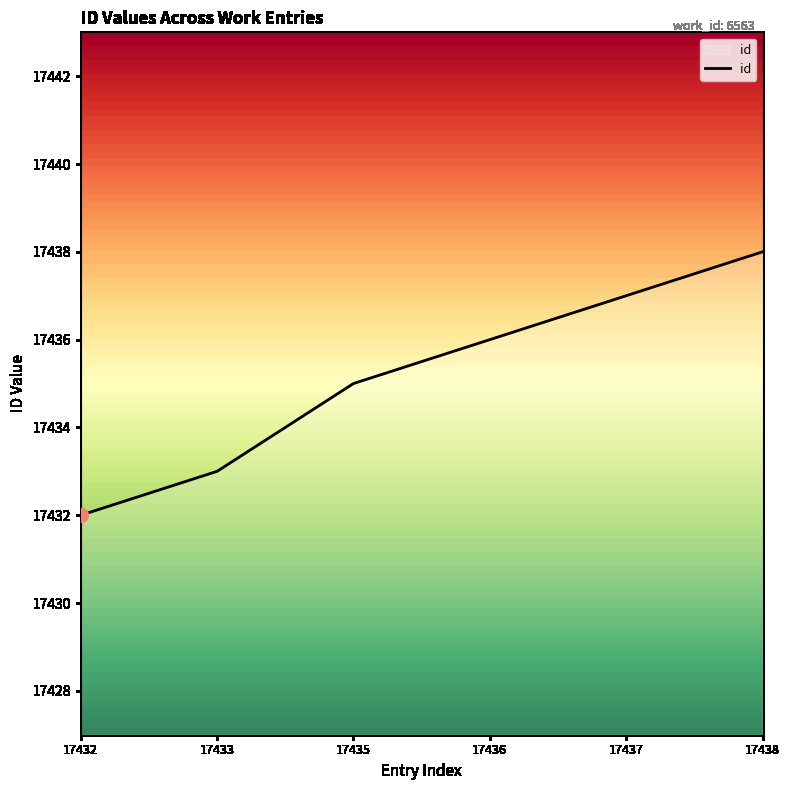

Read the value at 17438.

17438